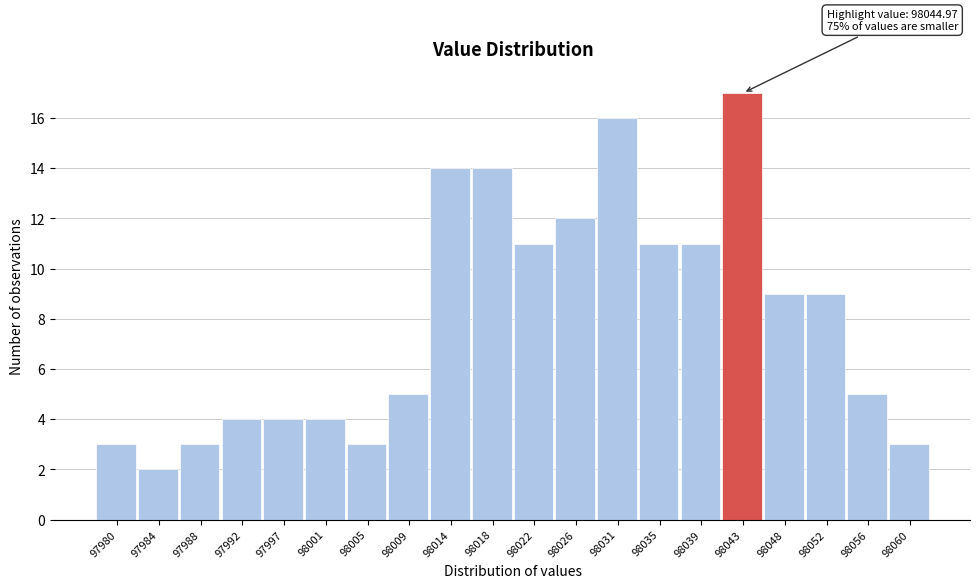

Reading left to right, transcribe all the data shown in this chart.

3	2	3	4	4	4	3	5	14	14	11	12	16	11	11	17	9	9	5	3